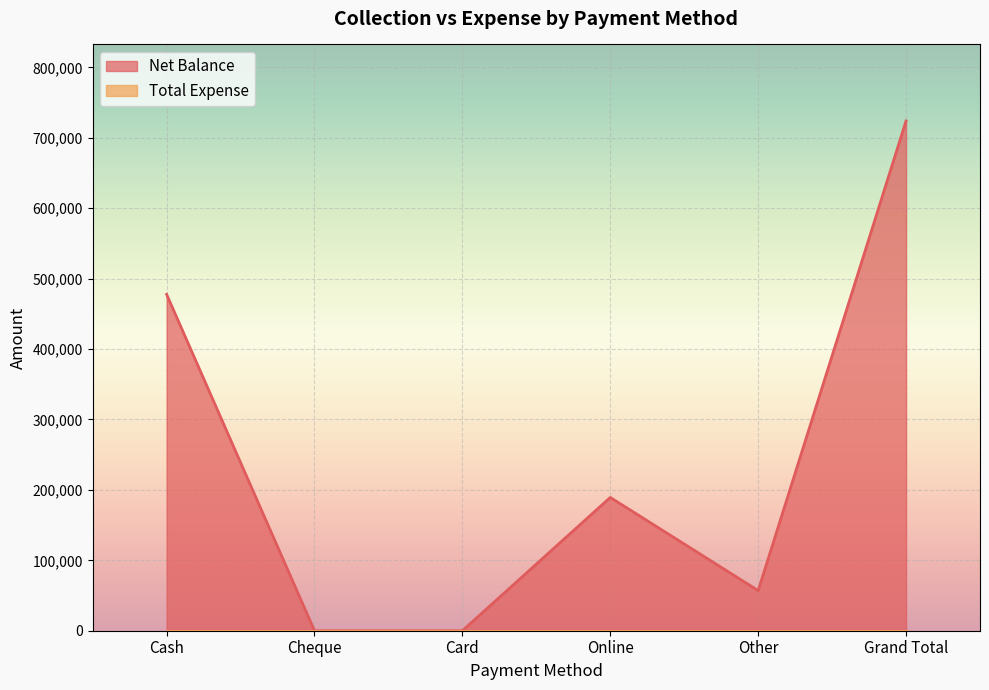

How many interior local valleys (lower than both neighbors) does the data have?

1